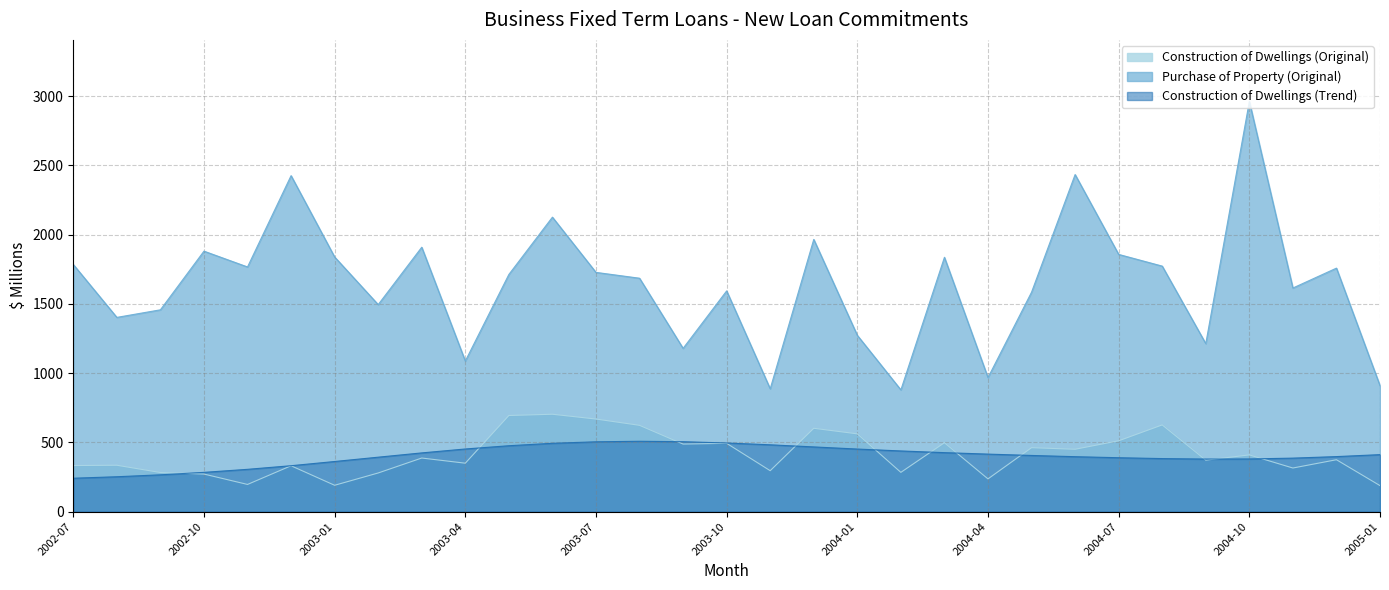

How many interior local peaks does the Construction of Dwellings (Trend) series have?

1